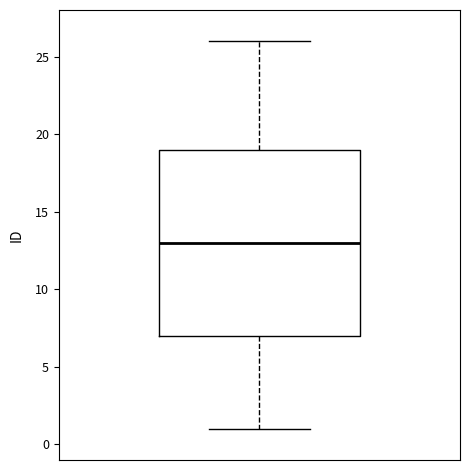

Where is the lower edge of the box on the y-axis? The values are not printed on the chart, so give them approximately, as read against the axis.

7